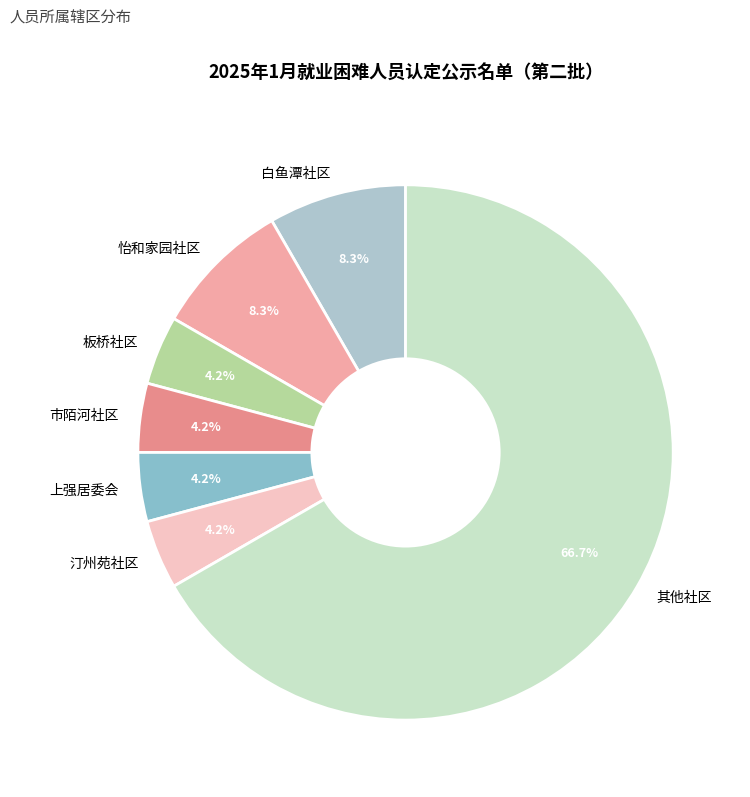

Which has a higher value, 怡和家园社区 or 板桥社区?

怡和家园社区